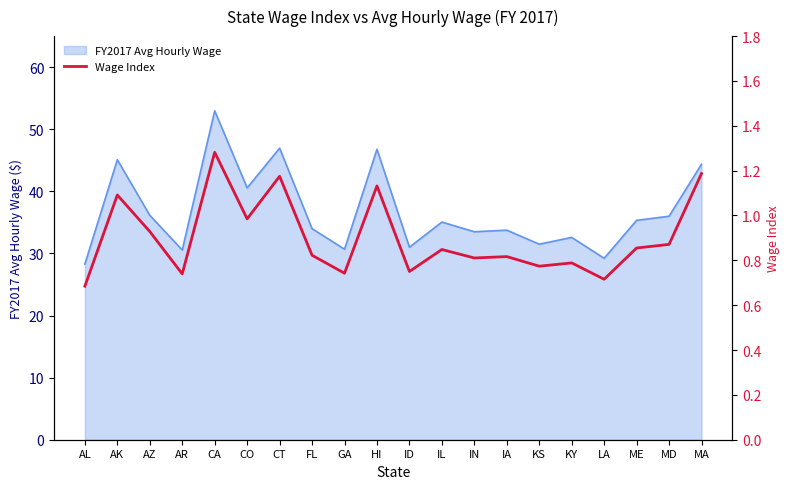

At which category does the data reach its first local valley?

AR